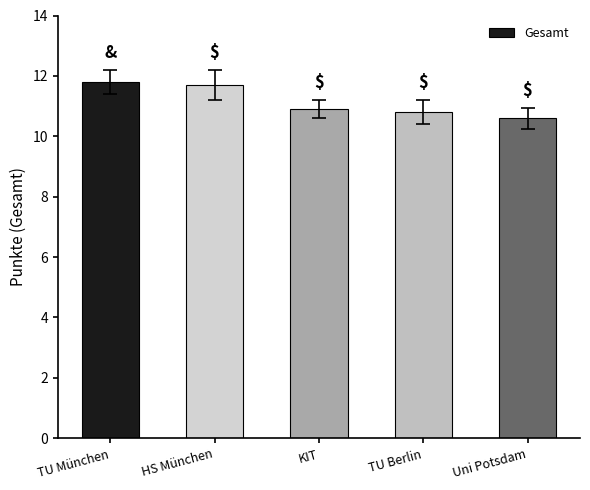

The chart shows a value of 10.9 at KIT. True or false?

True